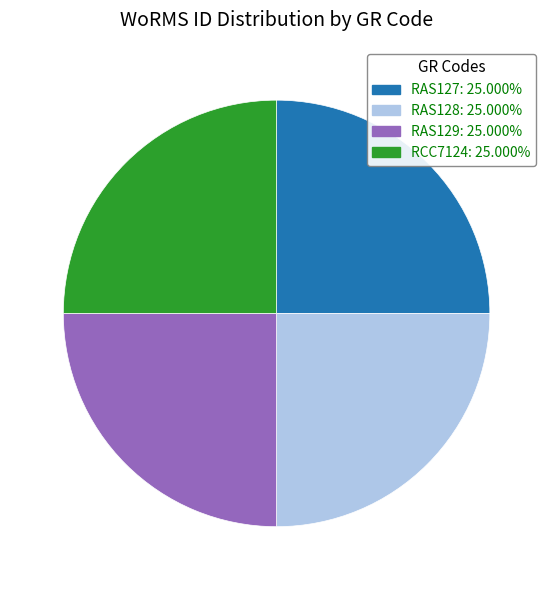

Does RAS129: 25.000% account for over 50% of the chart?

No